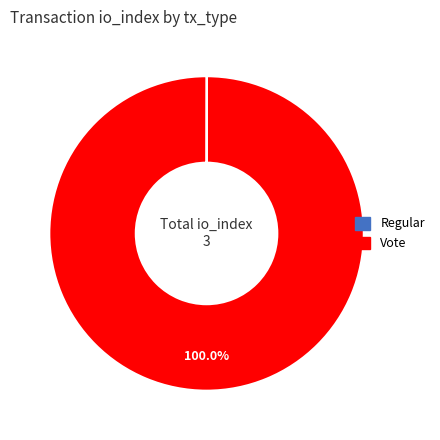

What is the largest slice in the pie chart?

Vote